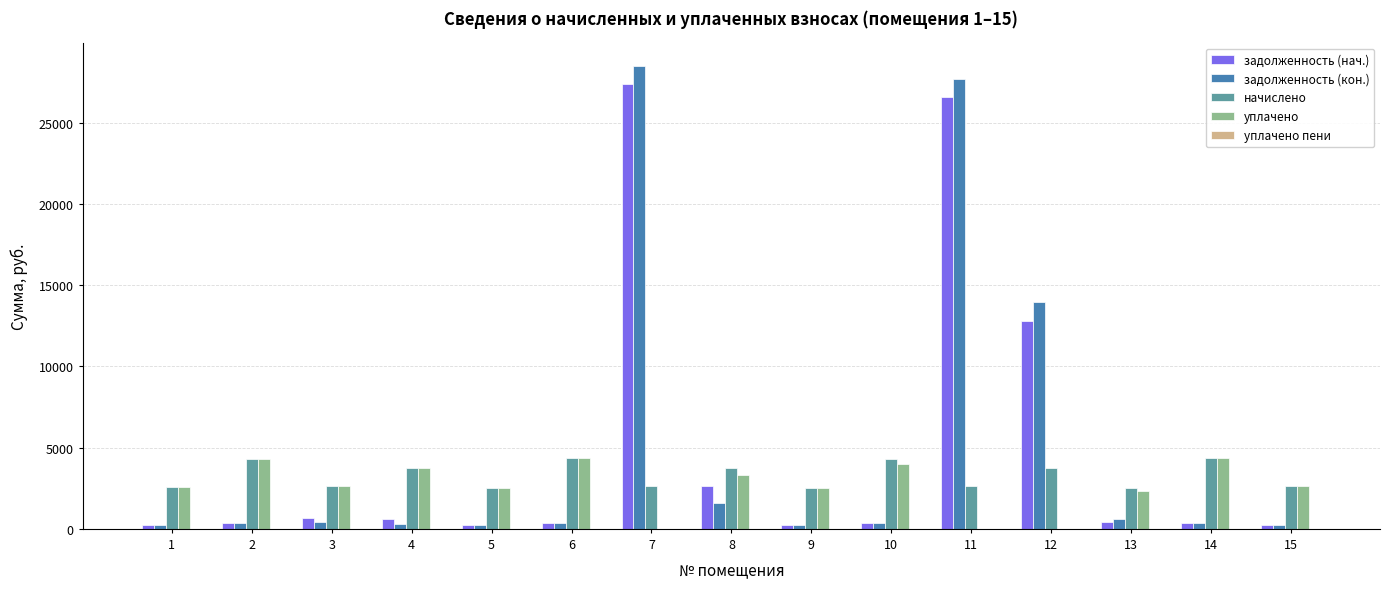

The value of уплачено at 5 is 2520.2. True or false?

True